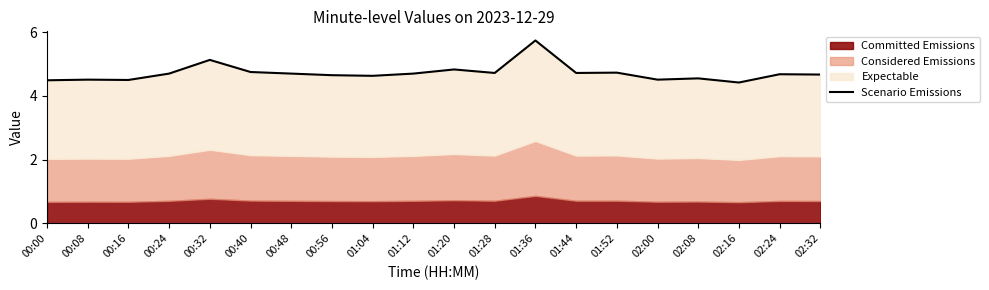

What is the sum of the values at 00:56 and 00:08?

9.2